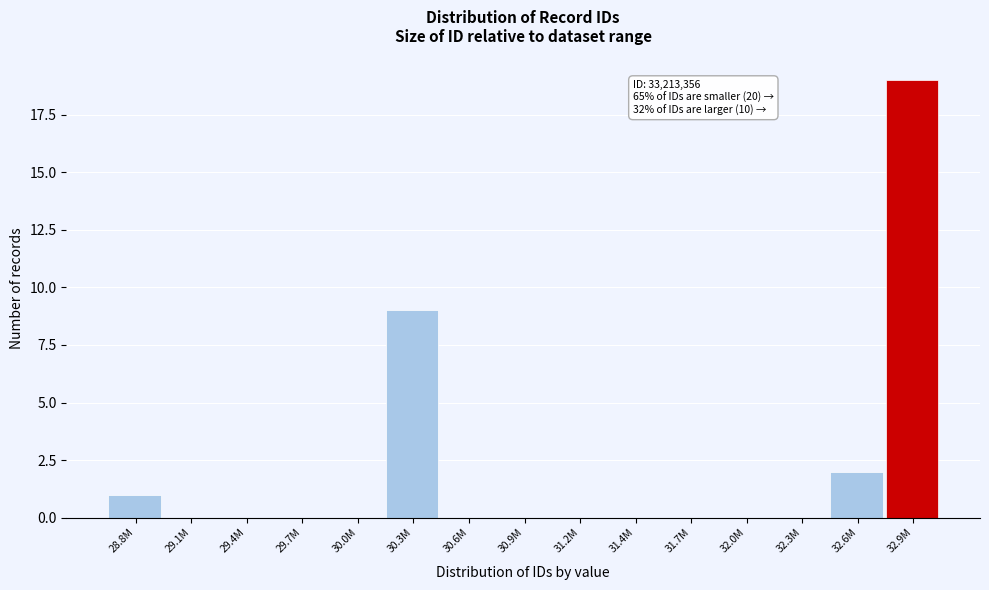

Reading right to left, what are all the values shown in this chart?

32.9M=19	32.6M=2	32.3M=0	32.0M=0	31.7M=0	31.4M=0	31.2M=0	30.9M=0	30.6M=0	30.3M=9	30.0M=0	29.7M=0	29.4M=0	29.1M=0	28.8M=1